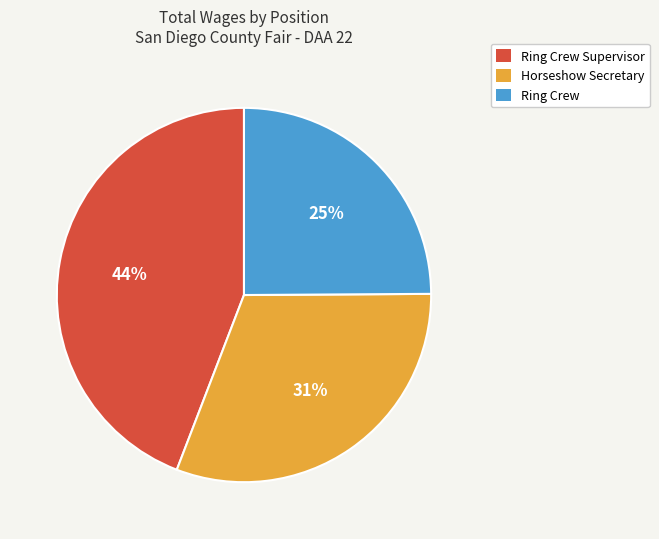

What is the smallest slice in the pie chart?

Ring Crew